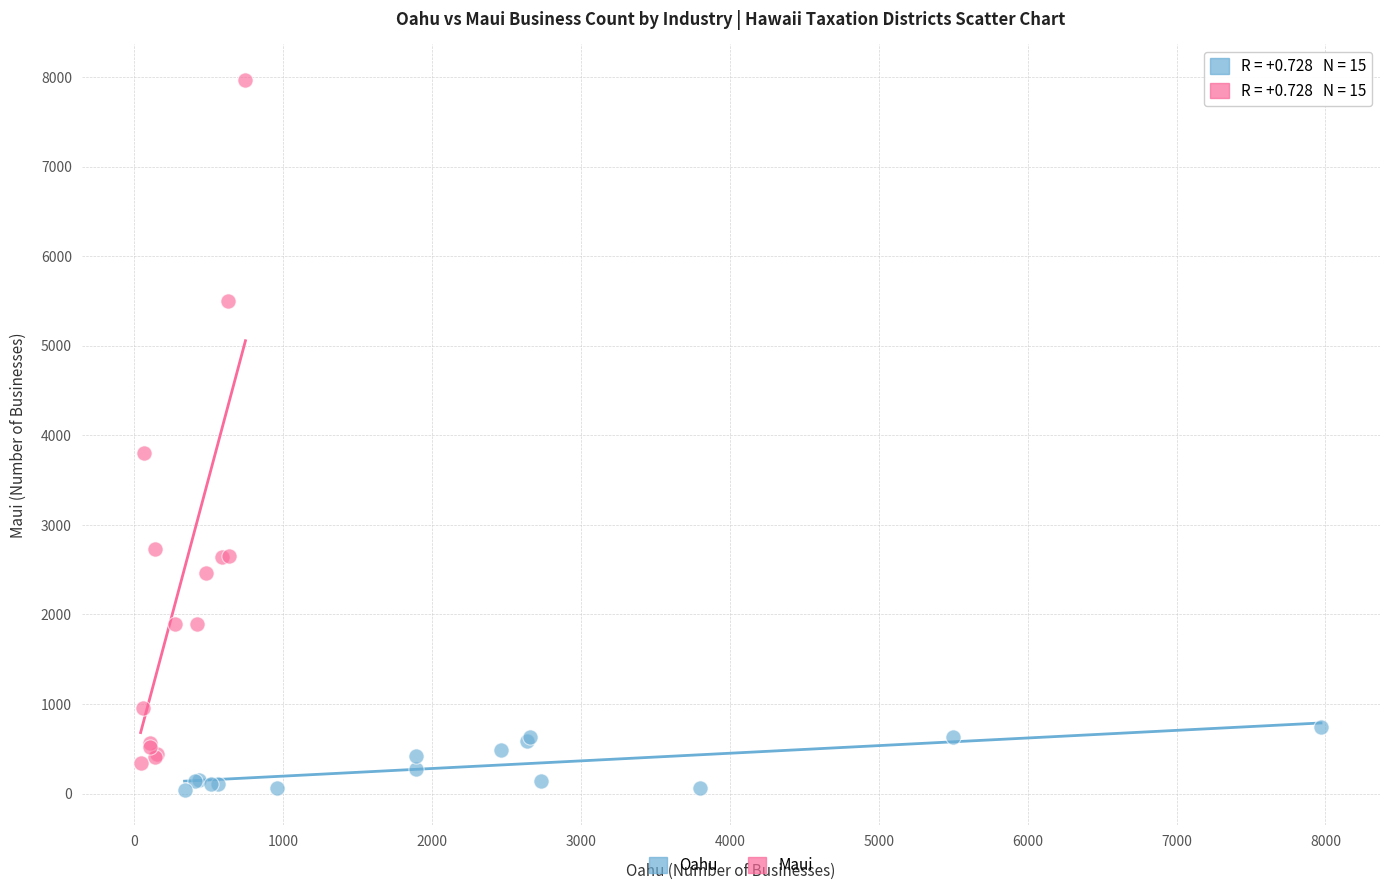

Which series has the largest Y range (max minus min)?

Maui